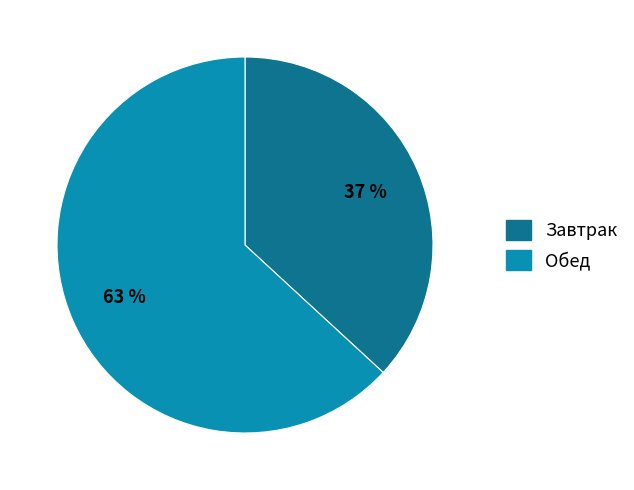

Is there any slice that represents more than half of the pie?

Yes